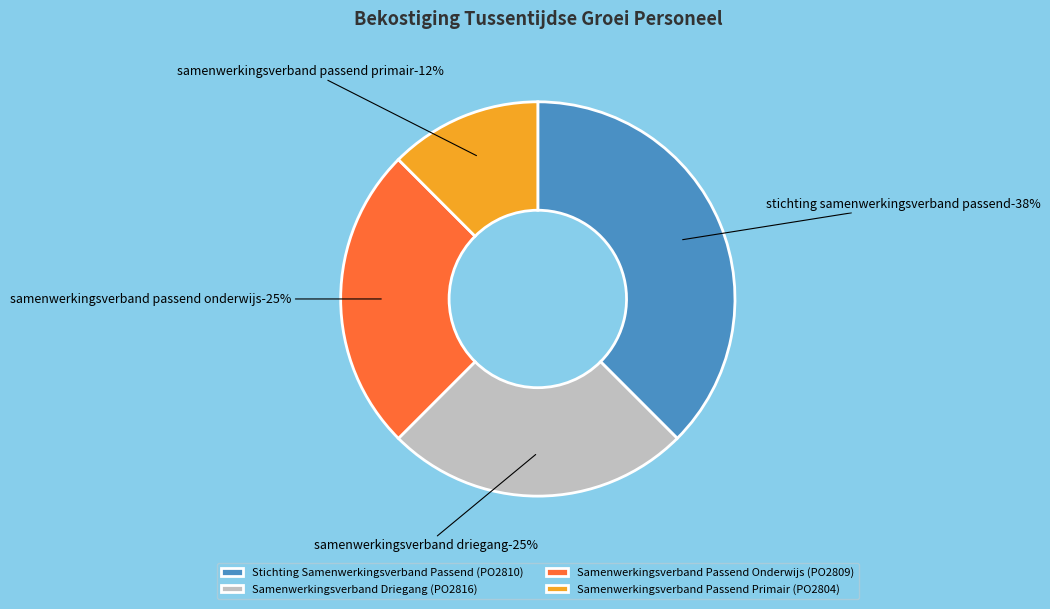

True or false: Samenwerkingsverband Driegang (PO2816)-20% accounts for 25% of the total.

True